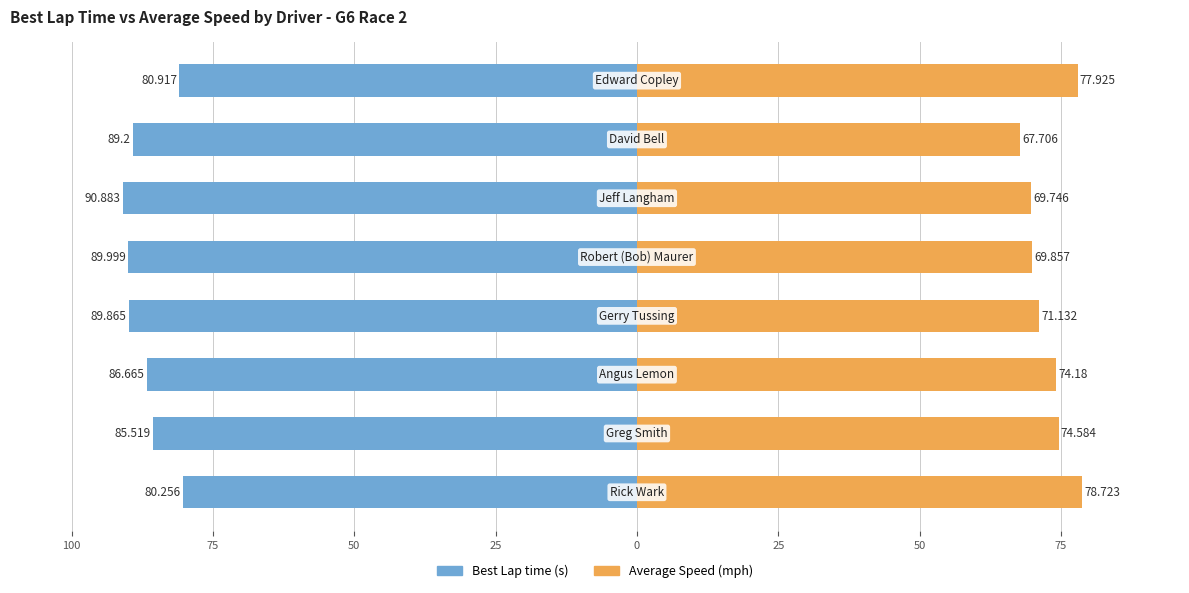

Count the number of categories in the chart.

8